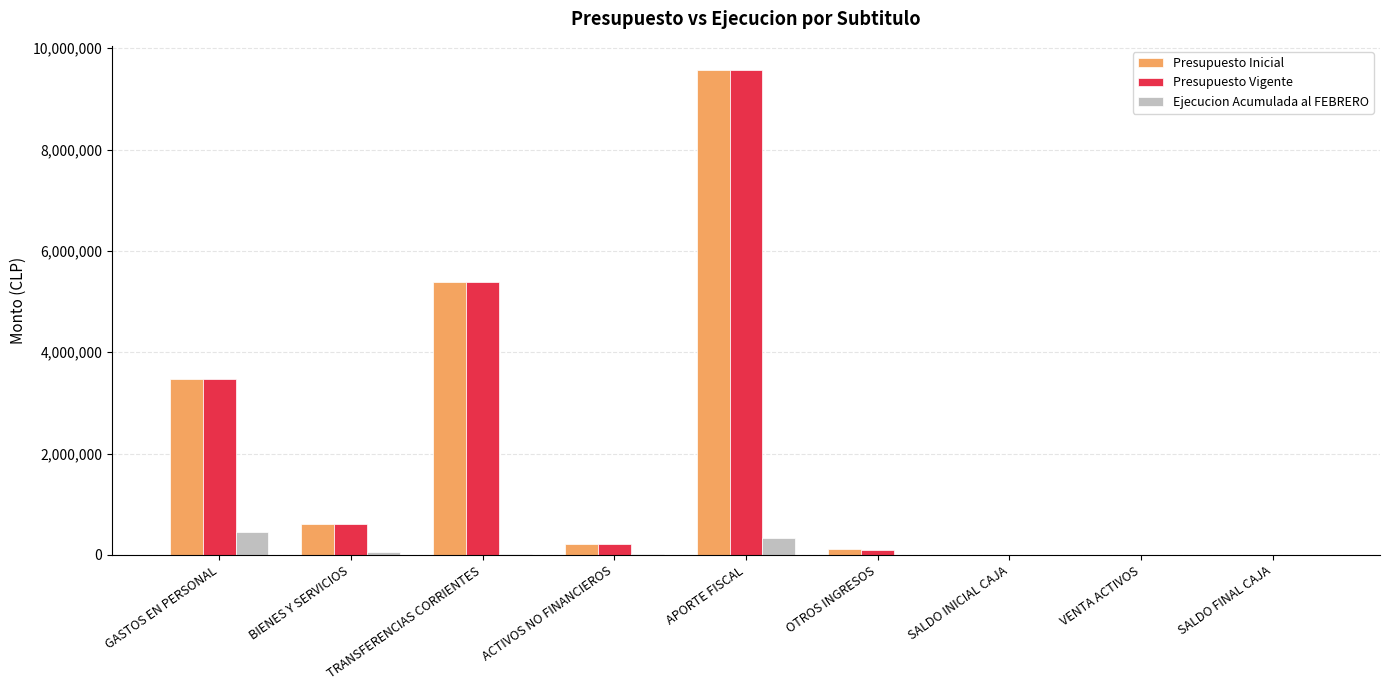

How many distinct data groups are displayed?

3